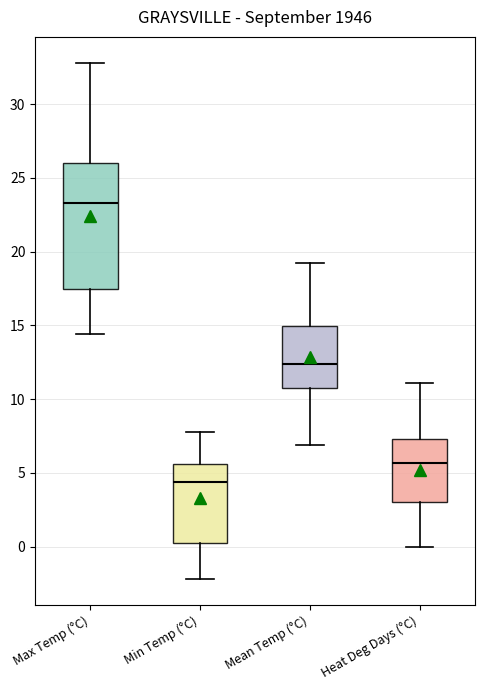

Which box's median line is the lowest?

Min Temp (°C)